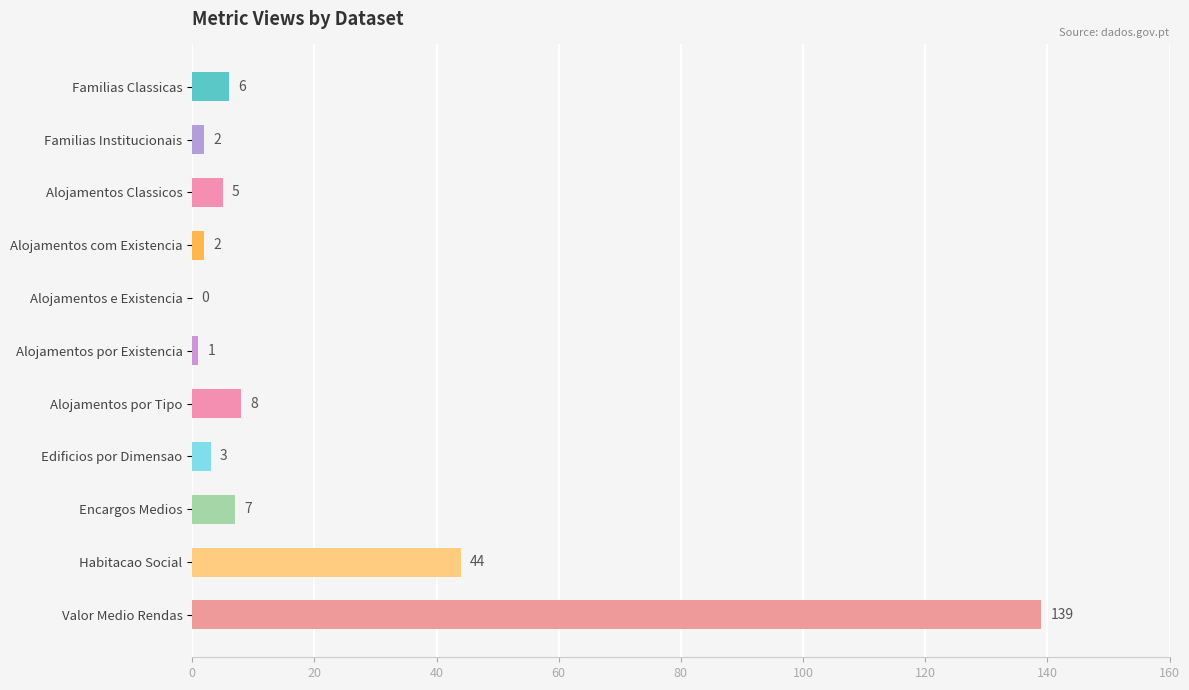

At which category does the chart reach its peak across all series?

Valor Medio Rendas